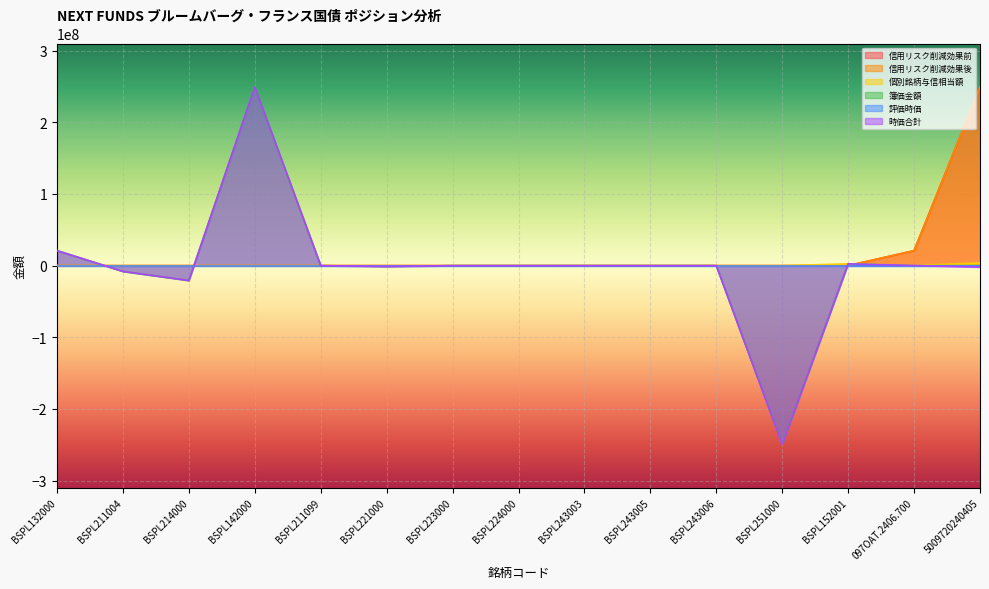

How many distinct data groups are displayed?

6